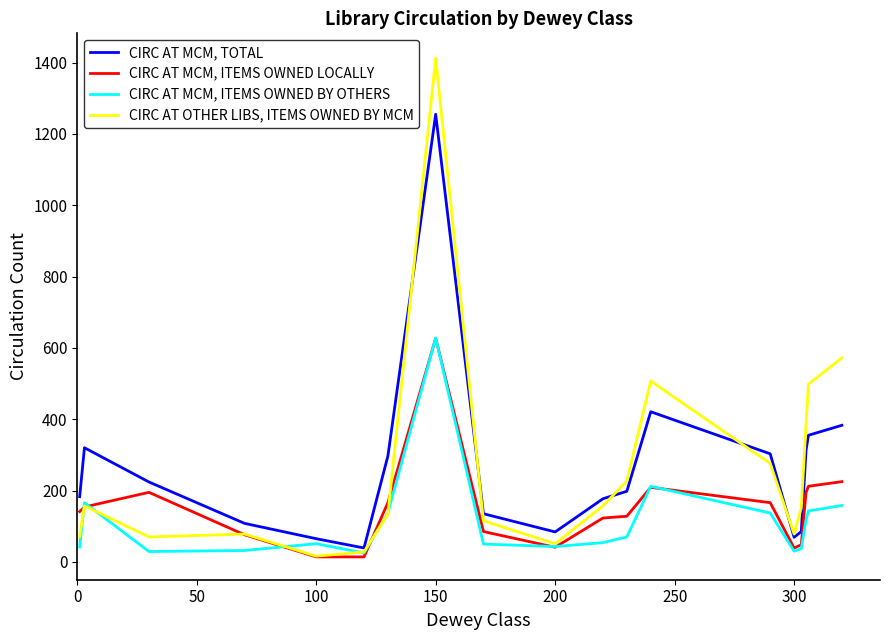

What is the highest value of the CIRC AT MCM, TOTAL series?

1255